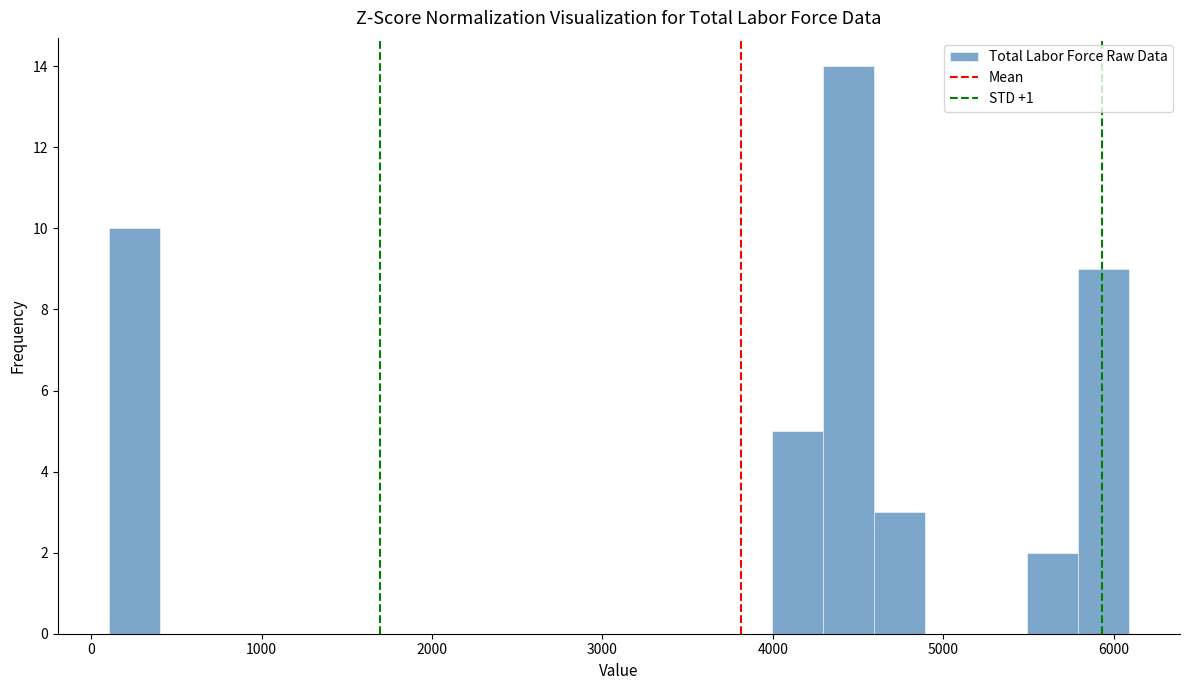

Around what value on the x-axis is the tallest bar? Give the approximate position of its centre, as read against the axis.

4400